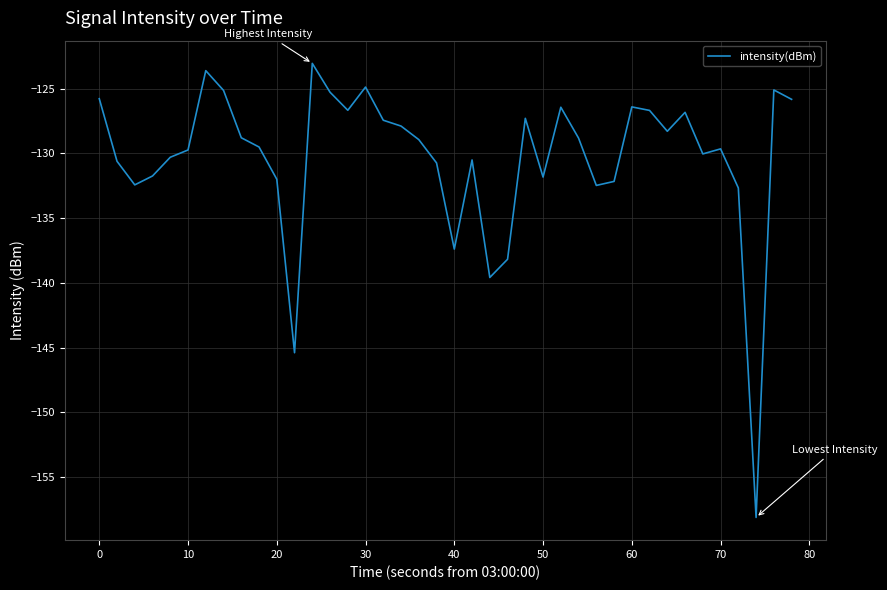

What is the greatest value displayed?

-123.1